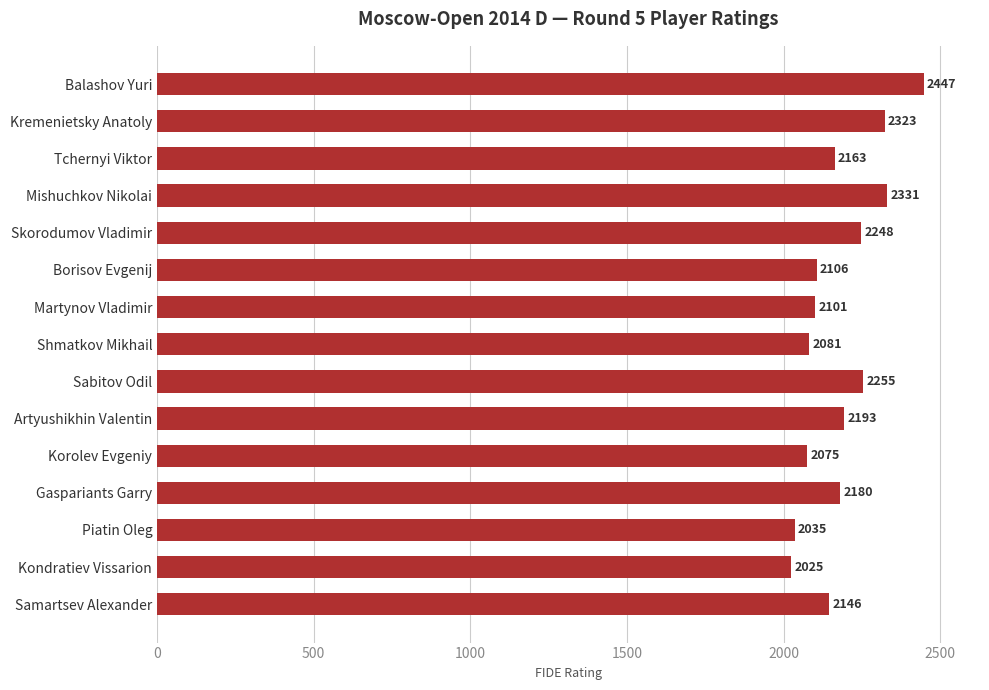

At which category does the chart reach its minimum across all series?

Kondratiev Vissarion